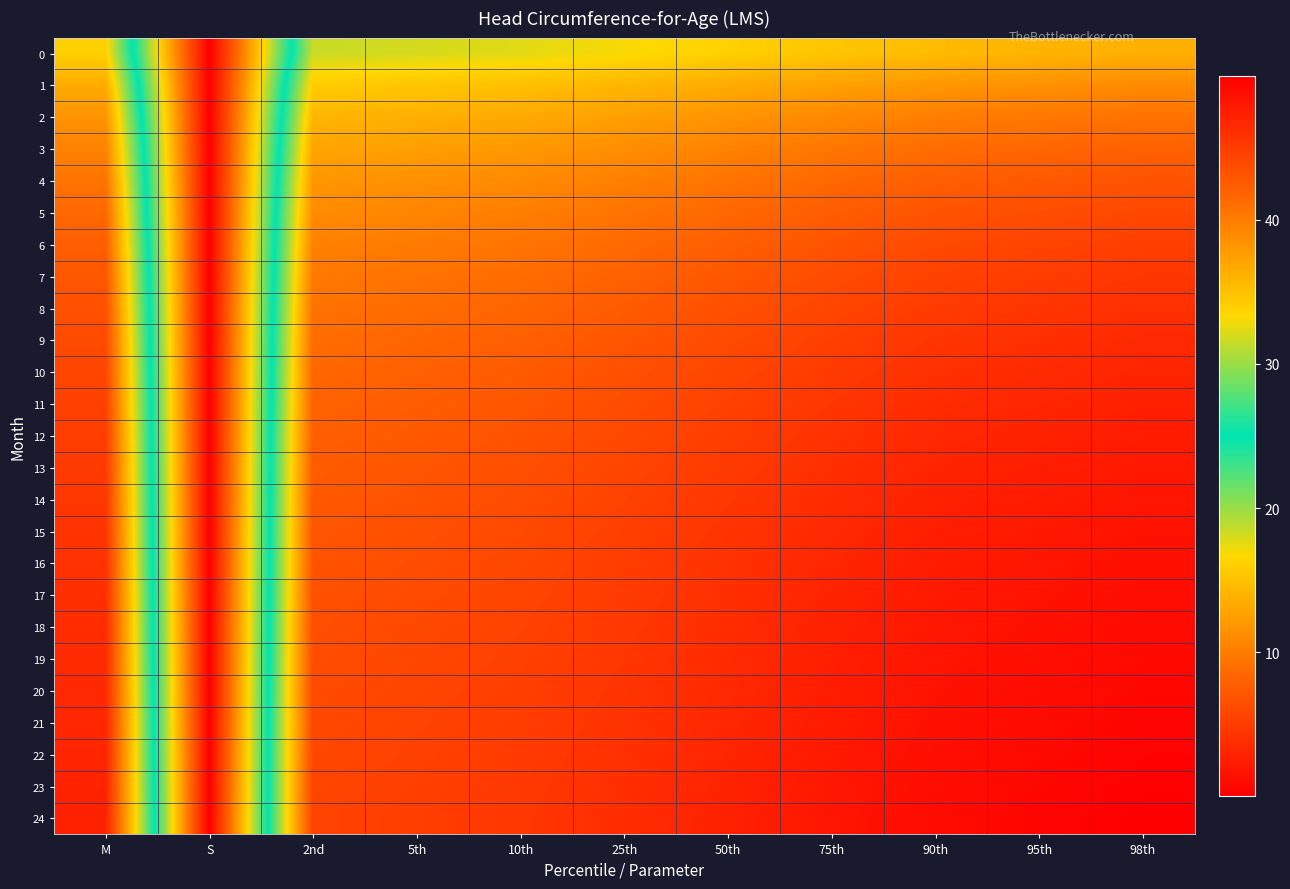

Reading left to right, list all the values displayed in this chart.

0: M=33.9	S=0.0	2nd=31.5	5th=31.9	10th=32.4	25th=33.1	50th=33.9	75th=34.7	90th=35.4	95th=35.8	98th=36.2
1: M=36.5	S=0.0	2nd=34.2	5th=34.6	10th=35.0	25th=35.8	50th=36.5	75th=37.3	90th=38.0	95th=38.5	98th=38.9
2: M=38.3	S=0.0	2nd=35.8	5th=36.3	10th=36.7	25th=37.4	50th=38.3	75th=39.1	90th=39.8	95th=40.2	98th=40.7
3: M=39.5	S=0.0	2nd=37.1	5th=37.5	10th=37.9	25th=38.7	50th=39.5	75th=40.4	90th=41.1	95th=41.6	98th=42.0
4: M=40.6	S=0.0	2nd=38.1	5th=38.5	10th=39.0	25th=39.7	50th=40.6	75th=41.4	90th=42.2	95th=42.7	98th=43.1
5: M=41.5	S=0.0	2nd=38.9	5th=39.3	10th=39.8	25th=40.6	50th=41.5	75th=42.3	90th=43.1	95th=43.6	98th=44.0
6: M=42.2	S=0.0	2nd=39.6	5th=40.1	10th=40.5	25th=41.3	50th=42.2	75th=43.1	90th=43.9	95th=44.3	98th=44.8
7: M=42.8	S=0.0	2nd=40.2	5th=40.7	10th=41.1	25th=41.9	50th=42.8	75th=43.7	90th=44.5	95th=45.0	98th=45.5
8: M=43.4	S=0.0	2nd=40.7	5th=41.2	10th=41.7	25th=42.5	50th=43.4	75th=44.3	90th=45.1	95th=45.6	98th=46.0
9: M=43.8	S=0.0	2nd=41.2	5th=41.6	10th=42.1	25th=42.9	50th=43.8	75th=44.7	90th=45.5	95th=46.0	98th=46.5
10: M=44.2	S=0.0	2nd=41.5	5th=42.0	10th=42.5	25th=43.3	50th=44.2	75th=45.1	90th=46.0	95th=46.4	98th=46.9
11: M=44.6	S=0.0	2nd=41.9	5th=42.4	10th=42.9	25th=43.7	50th=44.6	75th=45.5	90th=46.3	95th=46.8	98th=47.3
12: M=44.9	S=0.0	2nd=42.2	5th=42.7	10th=43.2	25th=44.0	50th=44.9	75th=45.8	90th=46.6	95th=47.1	98th=47.6
13: M=45.2	S=0.0	2nd=42.4	5th=42.9	10th=43.4	25th=44.3	50th=45.2	75th=46.1	90th=46.9	95th=47.4	98th=47.9
14: M=45.4	S=0.0	2nd=42.7	5th=43.2	10th=43.7	25th=44.5	50th=45.4	75th=46.3	90th=47.2	95th=47.7	98th=48.2
15: M=45.7	S=0.0	2nd=42.9	5th=43.4	10th=43.9	25th=44.7	50th=45.7	75th=46.6	90th=47.4	95th=47.9	98th=48.4
16: M=45.9	S=0.0	2nd=43.1	5th=43.6	10th=44.1	25th=44.9	50th=45.9	75th=46.8	90th=47.6	95th=48.1	98th=48.6
17: M=46.1	S=0.0	2nd=43.3	5th=43.8	10th=44.3	25th=45.1	50th=46.1	75th=47.0	90th=47.8	95th=48.3	98th=48.8
18: M=46.2	S=0.0	2nd=43.5	5th=44.0	10th=44.5	25th=45.3	50th=46.2	75th=47.2	90th=48.0	95th=48.5	98th=49.0
19: M=46.4	S=0.0	2nd=43.6	5th=44.1	10th=44.6	25th=45.5	50th=46.4	75th=47.3	90th=48.2	95th=48.7	98th=49.2
20: M=46.6	S=0.0	2nd=43.8	5th=44.3	10th=44.8	25th=45.6	50th=46.6	75th=47.5	90th=48.4	95th=48.9	98th=49.4
21: M=46.7	S=0.0	2nd=44.0	5th=44.5	10th=45.0	25th=45.8	50th=46.7	75th=47.7	90th=48.5	95th=49.0	98th=49.5
22: M=46.9	S=0.0	2nd=44.1	5th=44.6	10th=45.1	25th=46.0	50th=46.9	75th=47.8	90th=48.7	95th=49.2	98th=49.7
23: M=47.0	S=0.0	2nd=44.3	5th=44.7	10th=45.3	25th=46.1	50th=47.0	75th=48.0	90th=48.8	95th=49.3	98th=49.8
24: M=47.2	S=0.0	2nd=44.4	5th=44.9	10th=45.4	25th=46.2	50th=47.2	75th=48.1	90th=49.0	95th=49.5	98th=50.0